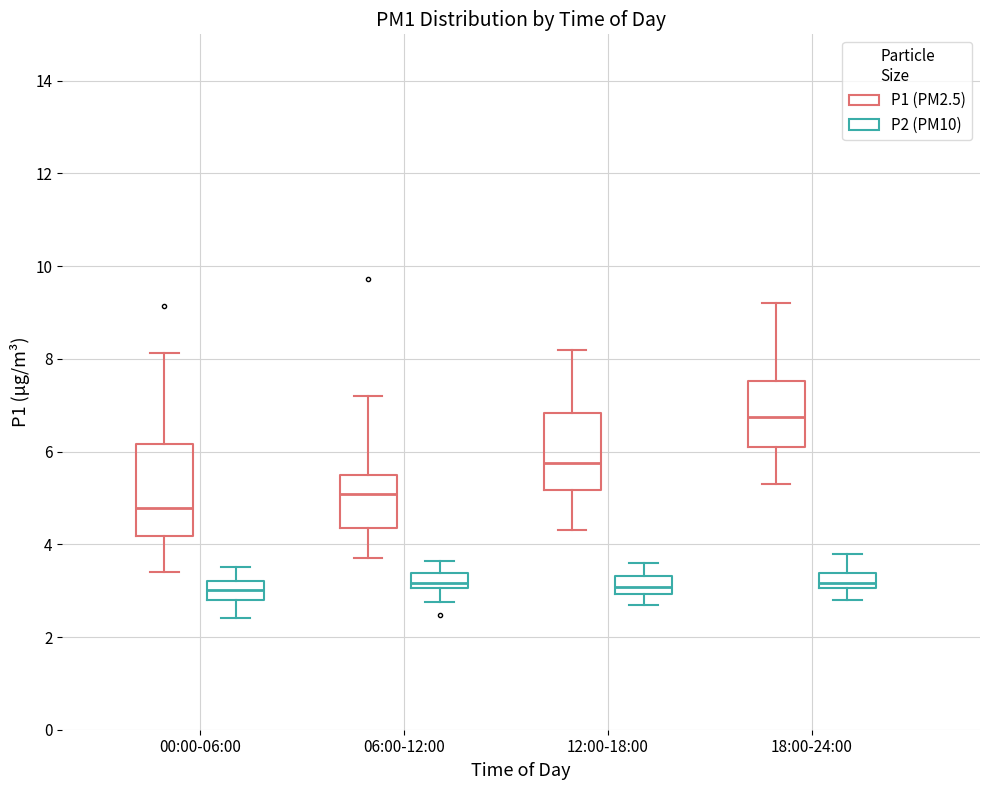

Where does the median line of the box for 18:00-24:00 (P2 (PM10)) sit on the y-axis? The values are not printed on the chart, so give them approximately, as read against the axis.

3.2